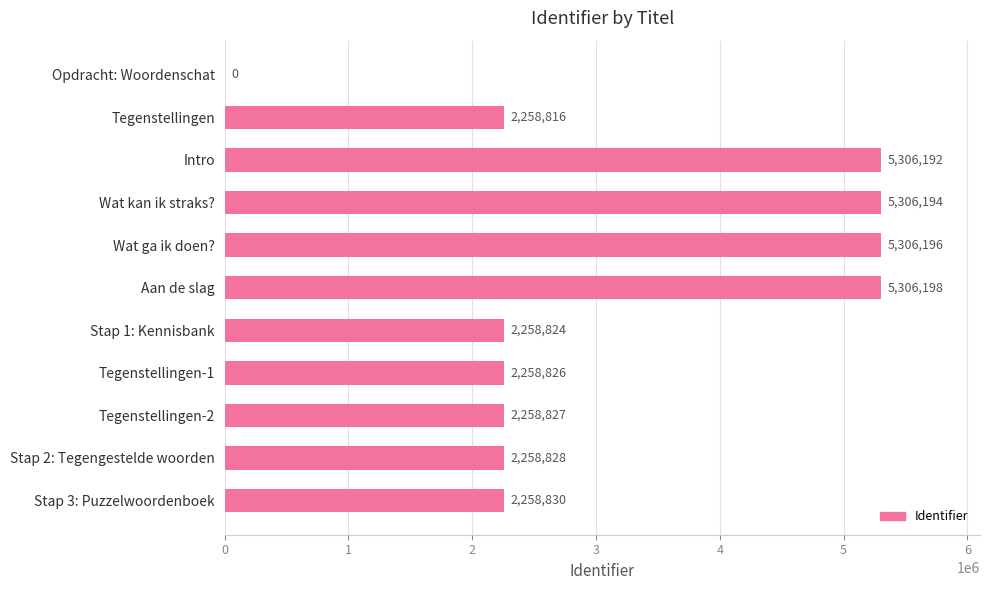

Reading top to bottom, what are all the values shown in this chart?

Opdracht: Woordenschat=0	Tegenstellingen=2258816	Intro=5306192	Wat kan ik straks?=5306194	Wat ga ik doen?=5306196	Aan de slag=5306198	Stap 1: Kennisbank=2258824	Tegenstellingen-1=2258826	Tegenstellingen-2=2258827	Stap 2: Tegengestelde woorden=2258828	Stap 3: Puzzelwoordenboek=2258830